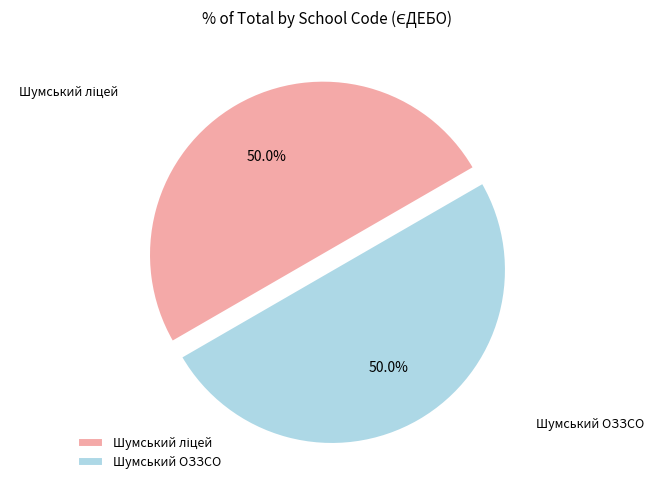

How many segments does this pie chart have?

2